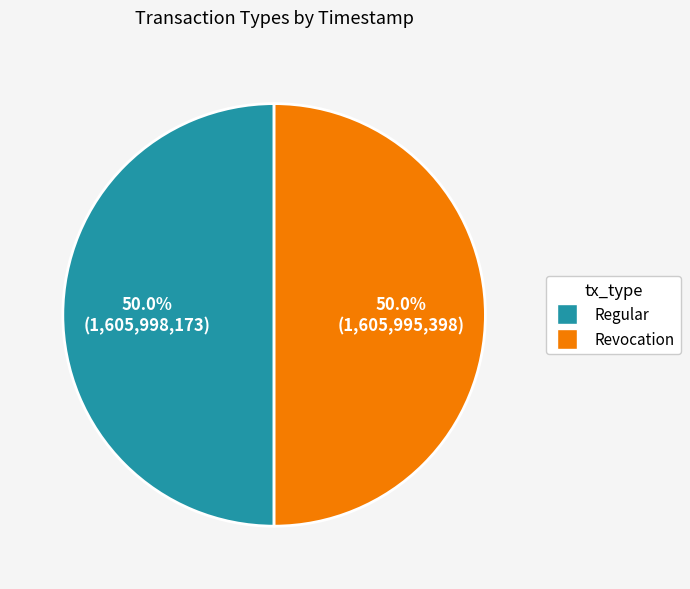

Approximately how many times larger is the value at Revocation compared to Regular?

1.0